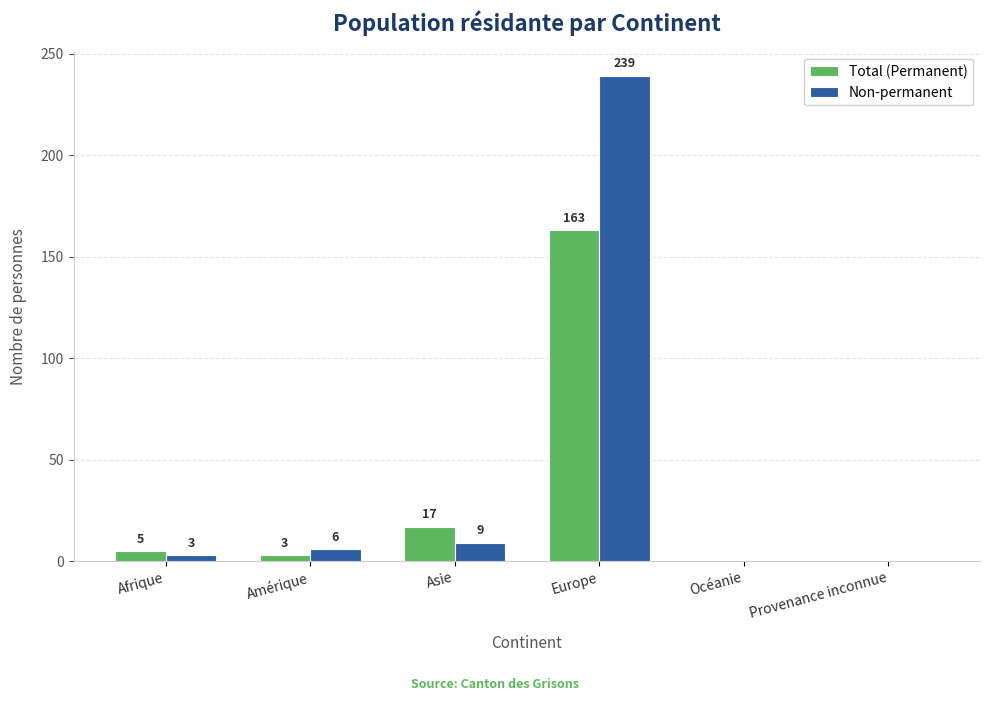

What is the difference between the Total (Permanent) values at Afrique and Europe?

158